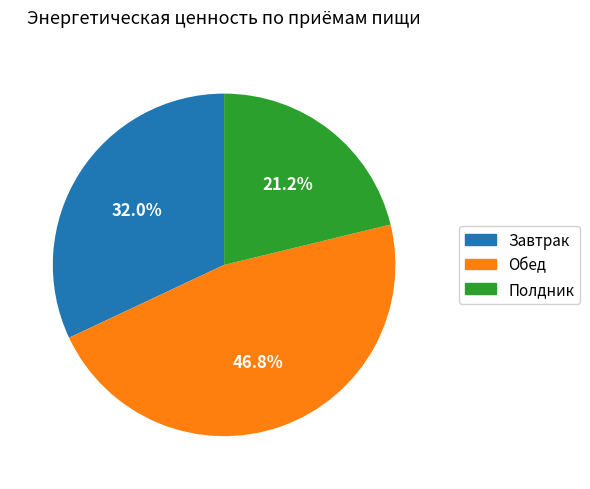

Does any single category account for the majority?

No